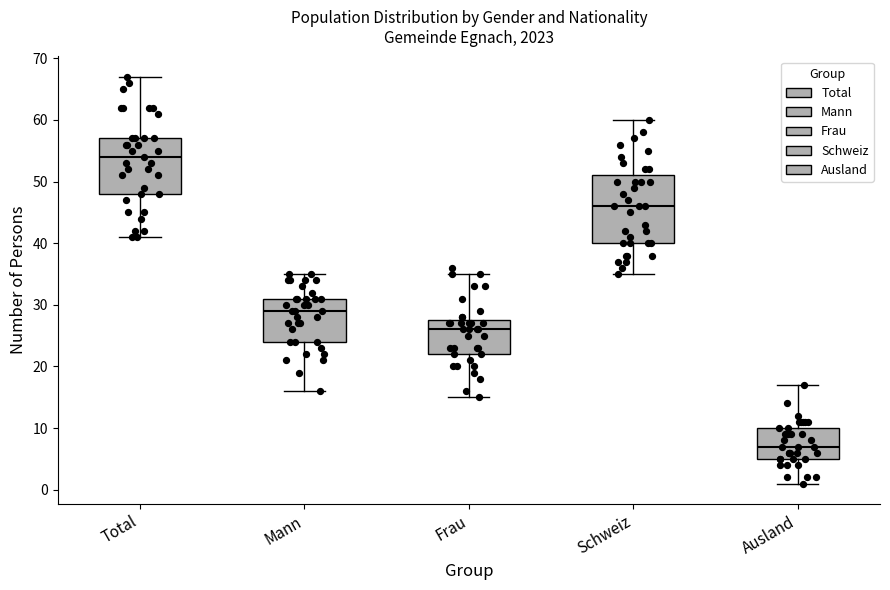

Where does the median line of the box for Ausland sit on the y-axis? The values are not printed on the chart, so give them approximately, as read against the axis.

7